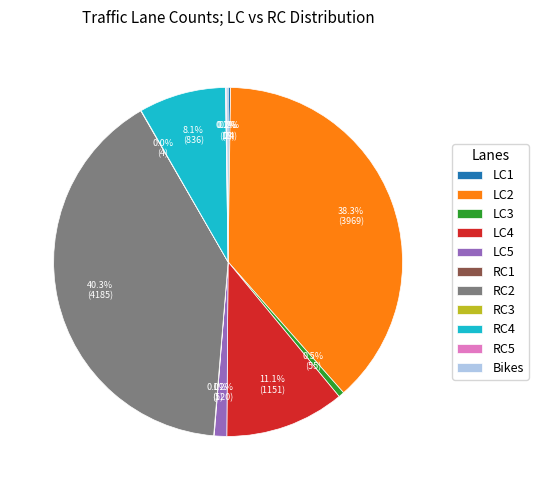

What is the largest slice in the pie chart?

RC2